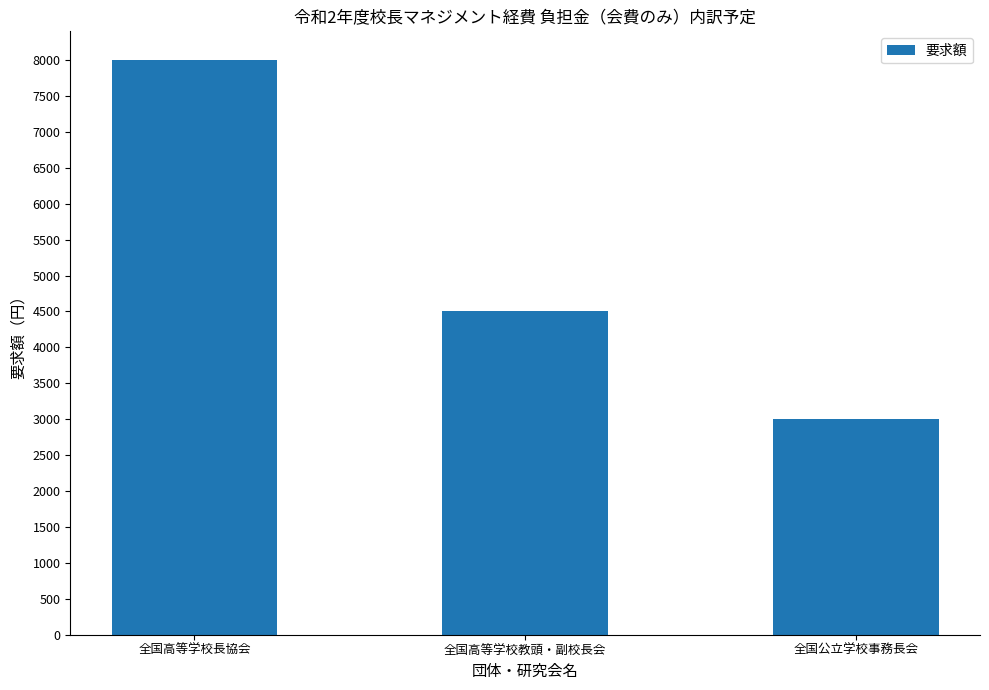

The value at 全国公立学校事務長会 is 3000. True or false?

True